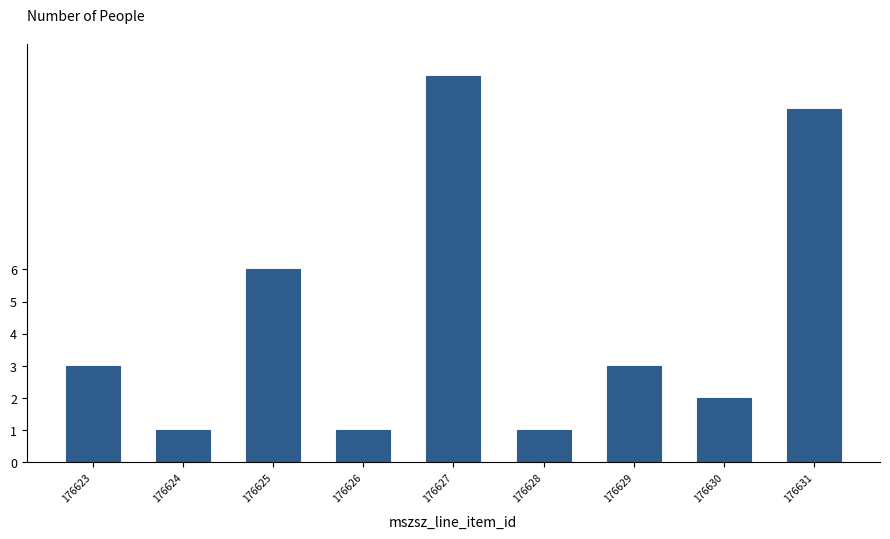

Reading right to left, transcribe all the data shown in this chart.

11	2	3	1	12	1	6	1	3